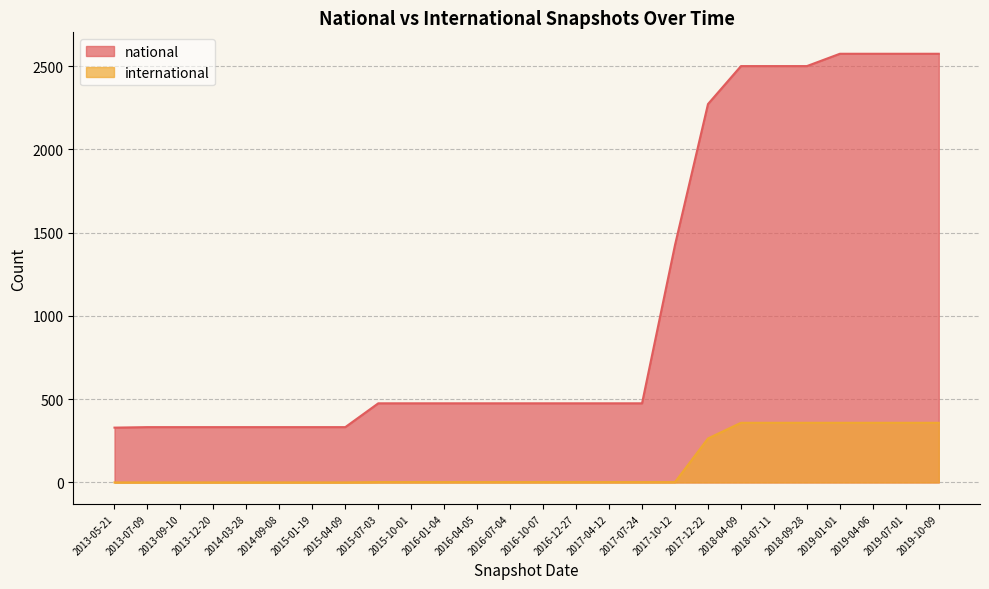

Which series changed the most between 2015-01-19 and 2019-01-01?

national